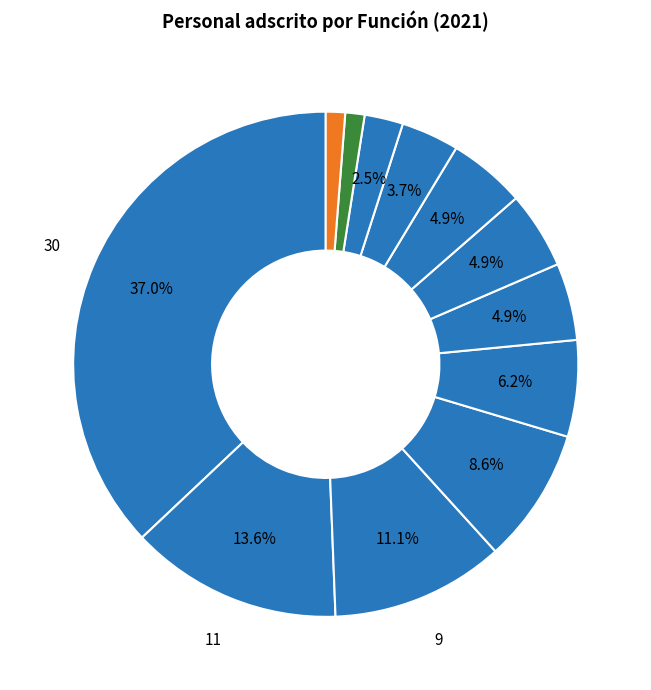

Count the number of slices in the pie.

12